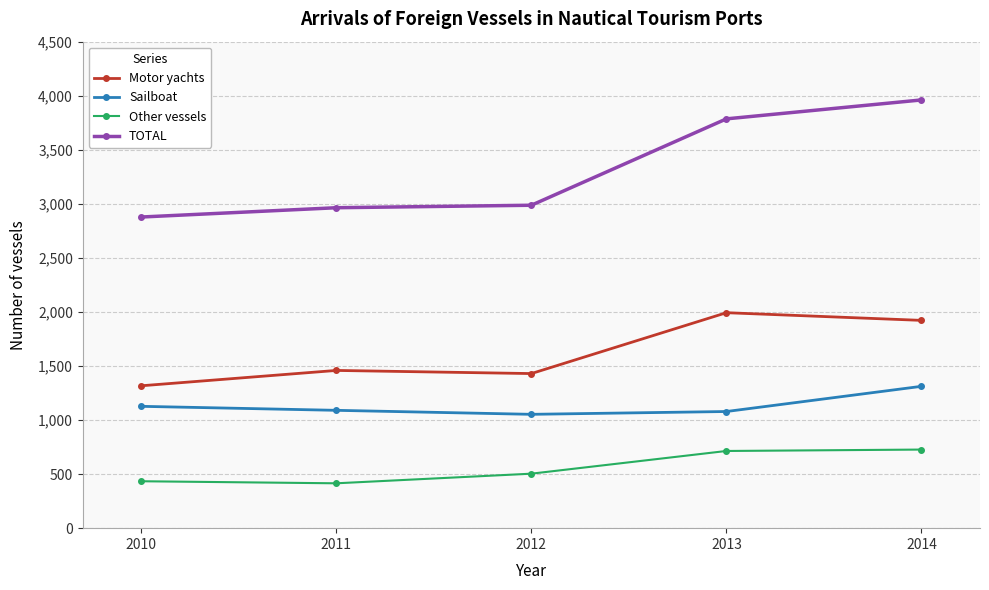

What is the value of the Motor yachts point at the 5th from the left?

1922